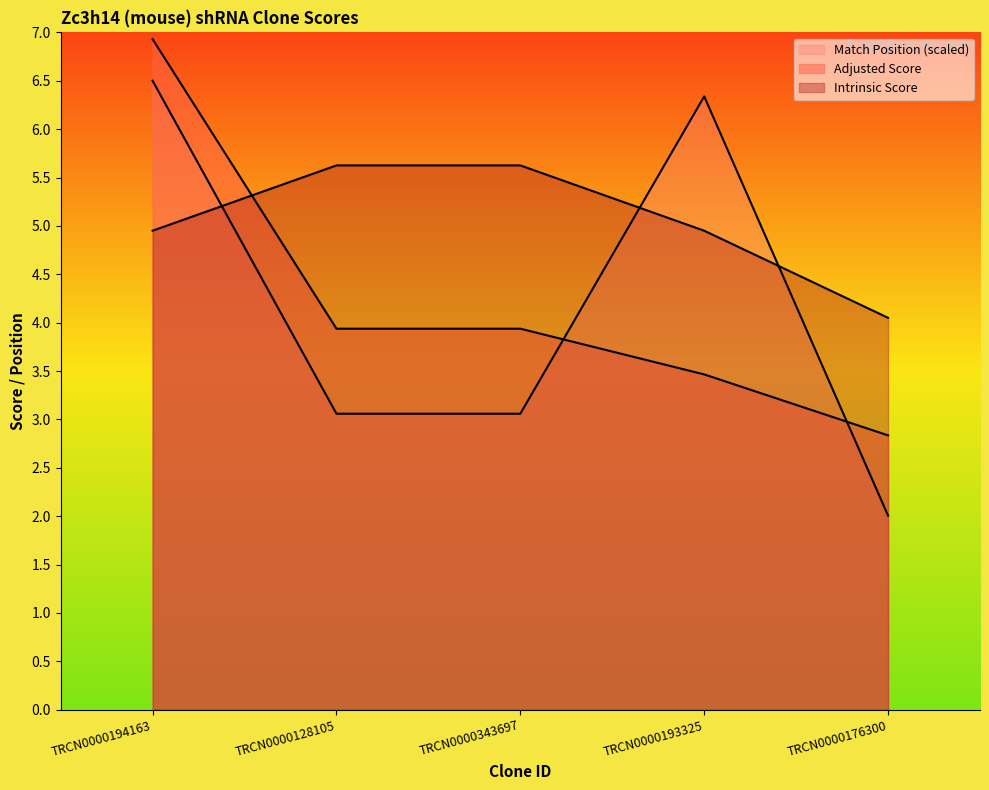

What is the minimum value shown in the chart?

2.0